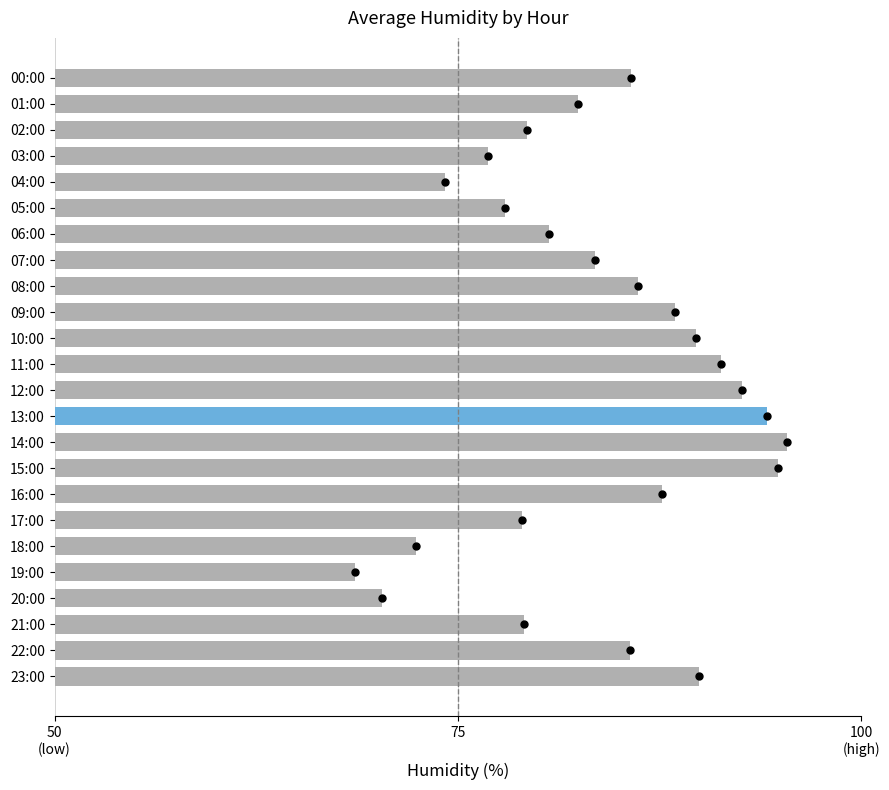

Which has a higher value, 01:00 or 12:00?

12:00